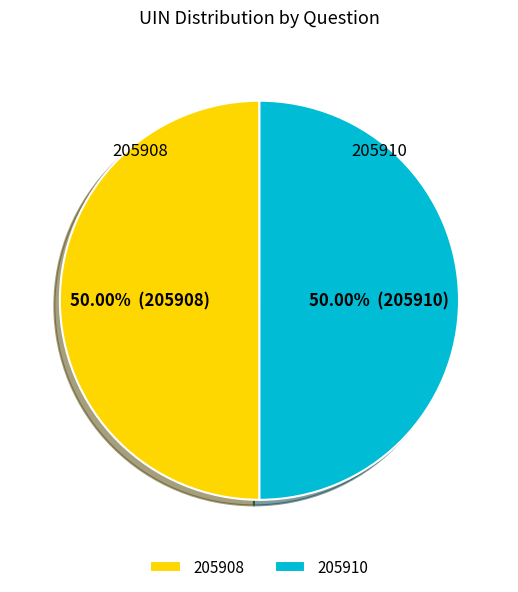

To the nearest percent, what is the average slice percentage?

50%